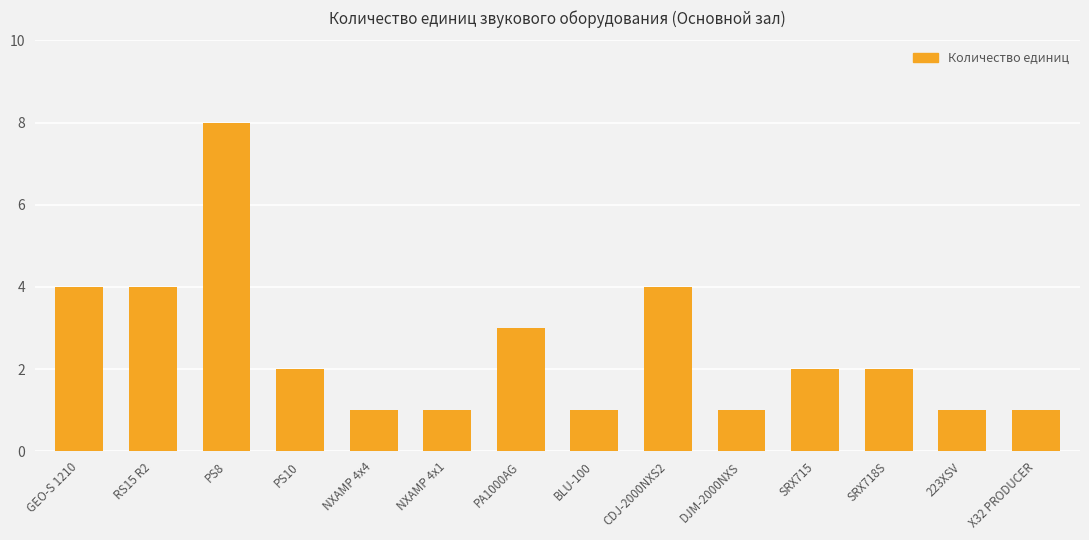

Which category has the highest value across all series?

PS8